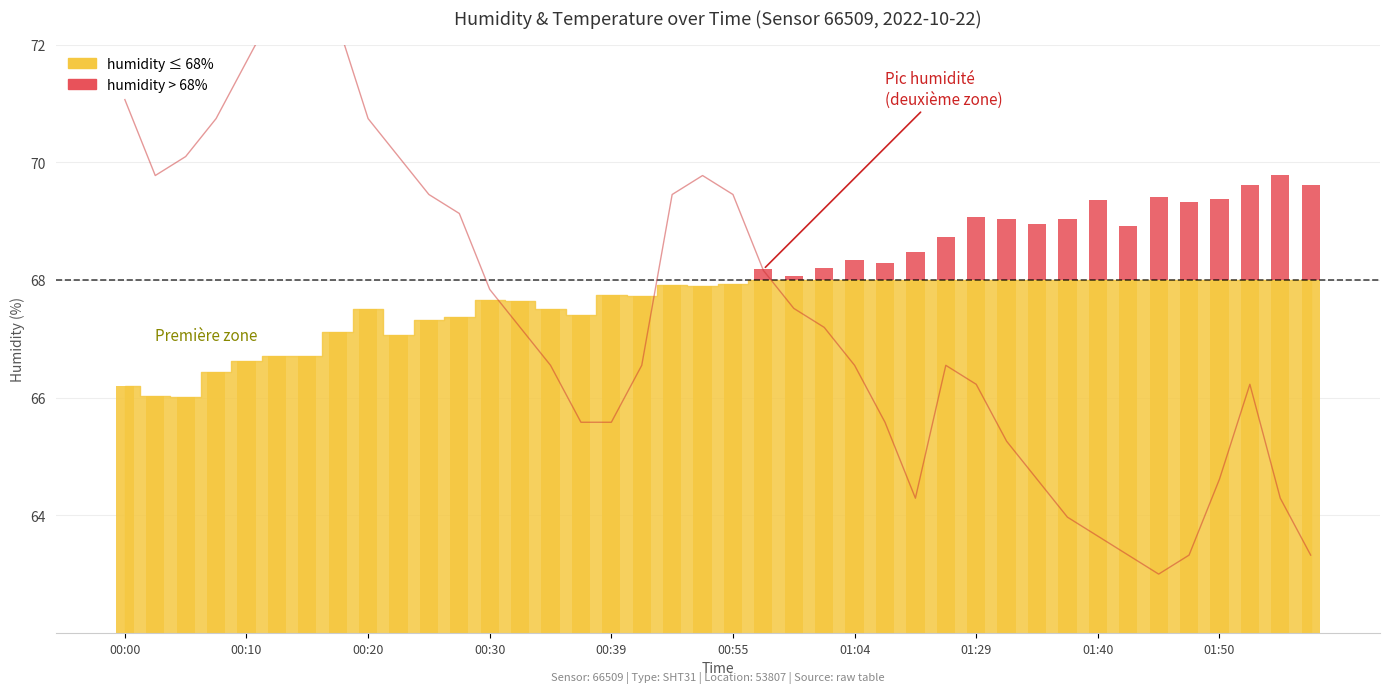

Reading left to right, transcribe all the data shown in this chart.

temperature (scaled): 71.1	69.8	70.1	70.7	71.7	72.7	73.0	72.4	70.7	70.1	69.5	69.1	67.8	67.2	66.5	65.6	65.6	66.5	69.5	69.8	69.5	68.2	67.5	67.2	66.5	65.6	64.3	66.5	66.2	65.3	64.6	64.0	63.6	63.3	63.0	63.3	64.6	66.2	64.3	63.3
humidity (above threshold): 0.0	0.0	0.0	0.0	0.0	0.0	0.0	0.0	0.0	0.0	0.0	0.0	0.0	0.0	0.0	0.0	0.0	0.0	0.0	0.0	0.0	0.2	0.1	0.2	0.3	0.3	0.5	0.7	1.1	1.0	1.0	1.0	1.3	0.9	1.4	1.3	1.4	1.6	1.8	1.6